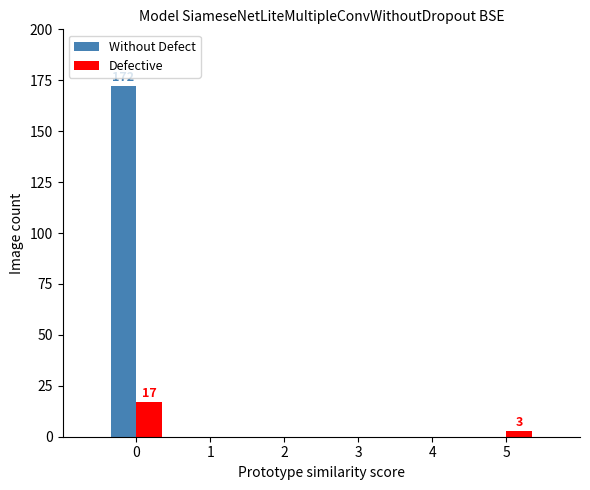

What is the sum of the Defective values at 0 and 5?

20